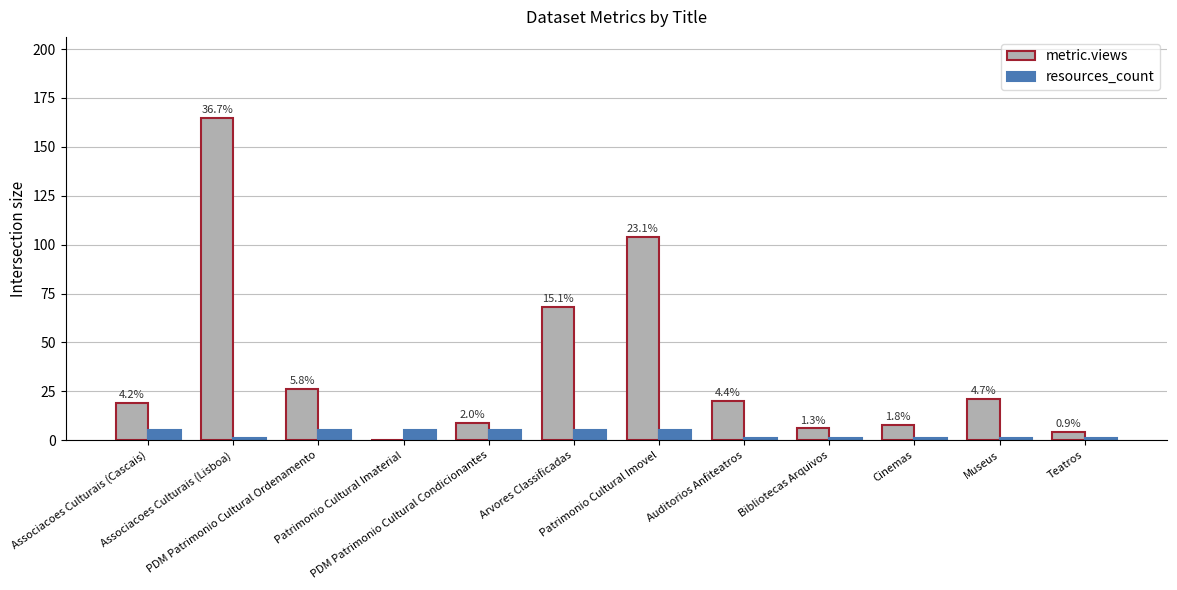

How many groups of bars are there?

12